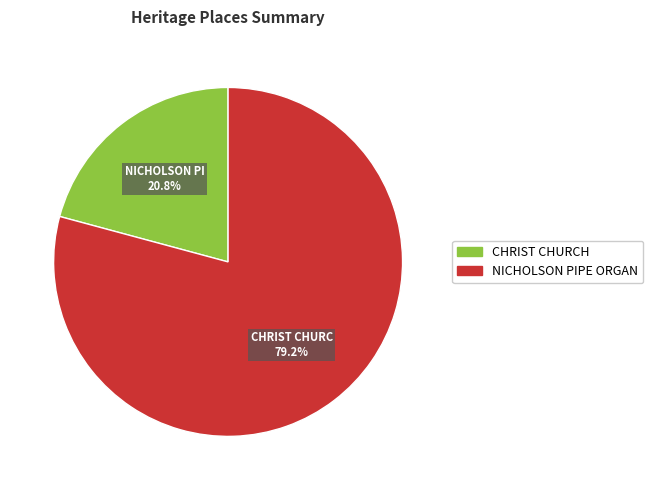

Which slice is the largest?

NICHOLSON PIPE ORGAN